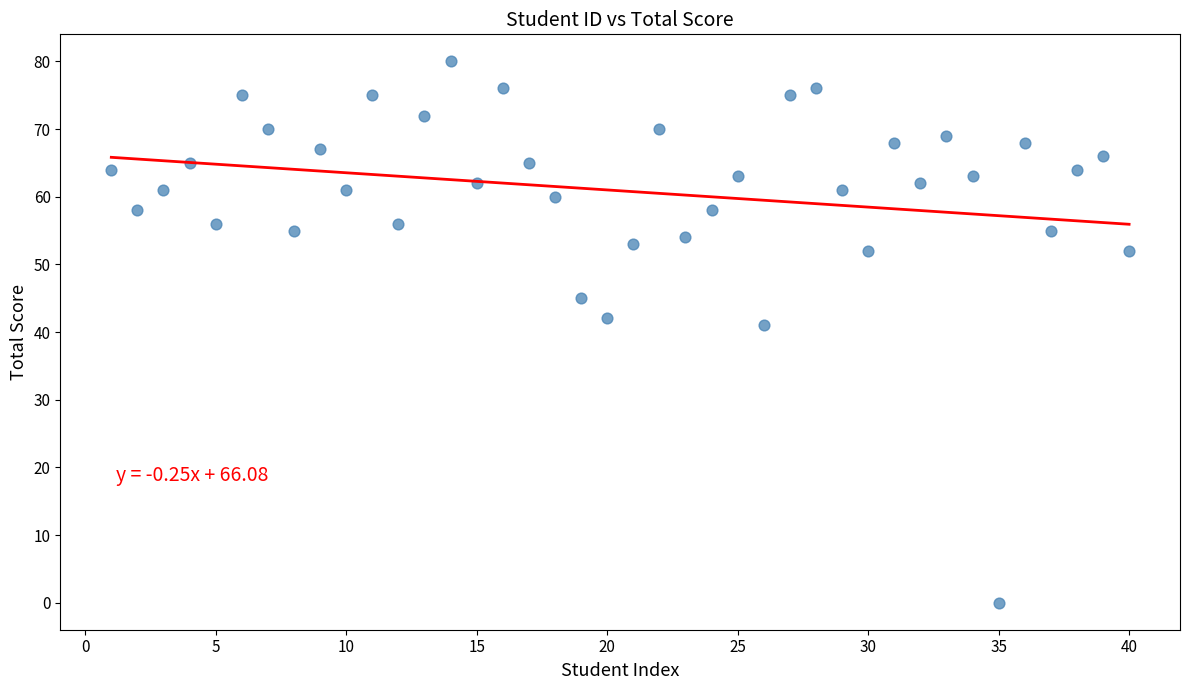

What Y value in the scatter plot is closest to 40?

41